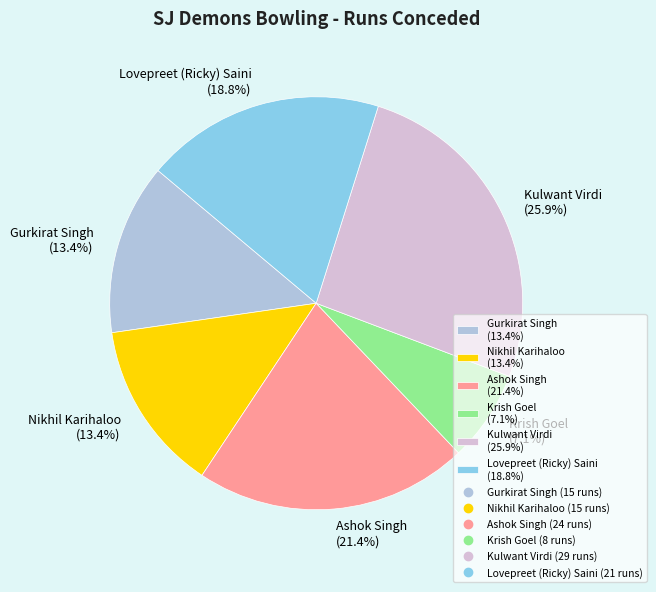

What percentage is NOT represented by Krish Goel?

92.9%